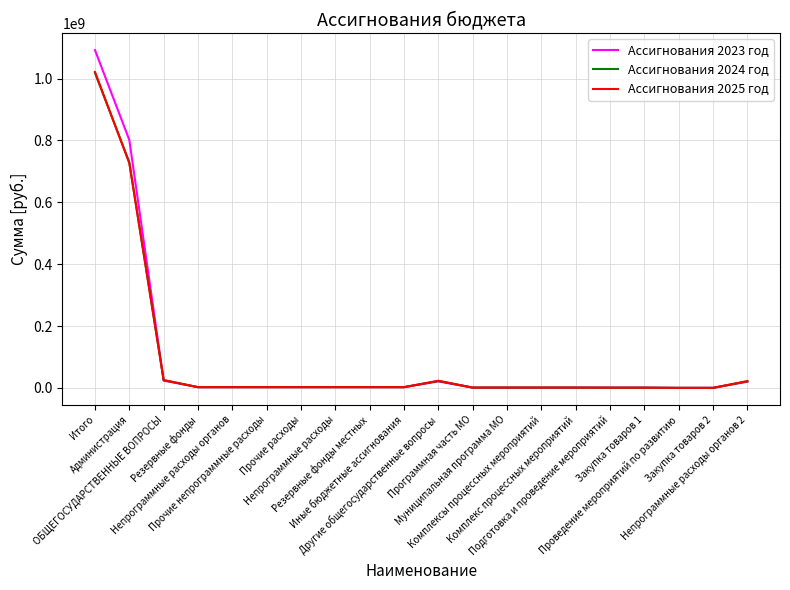

Which series has the largest range (max minus min)?

Ассигнования 2023 год